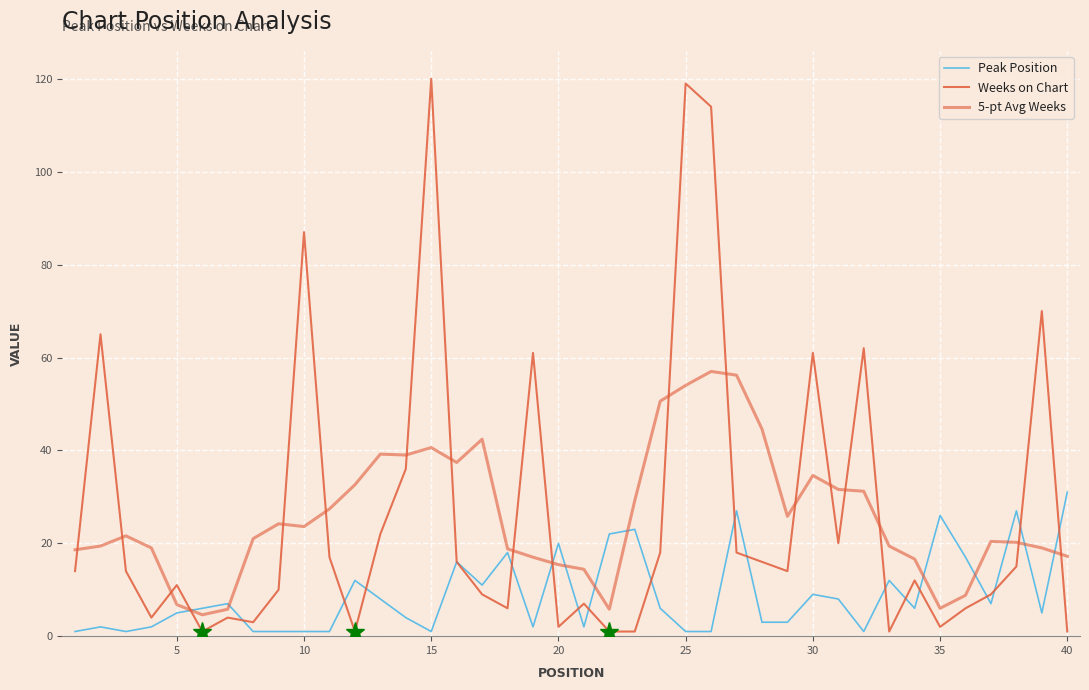

What is the greatest value displayed?

120.0